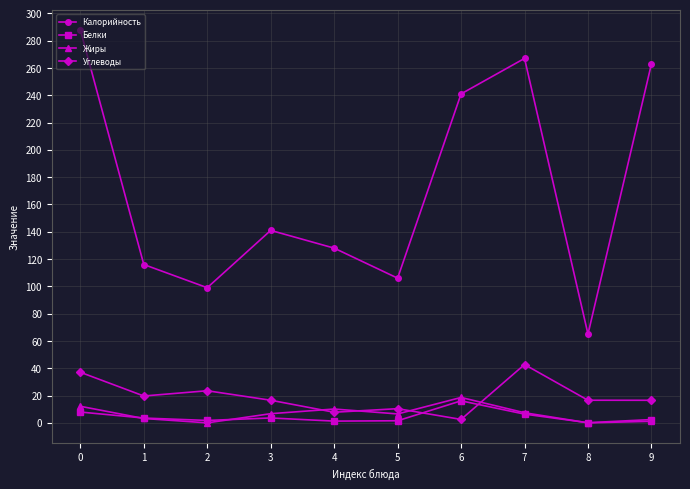

Which series has the largest total across all categories?

Калорийность